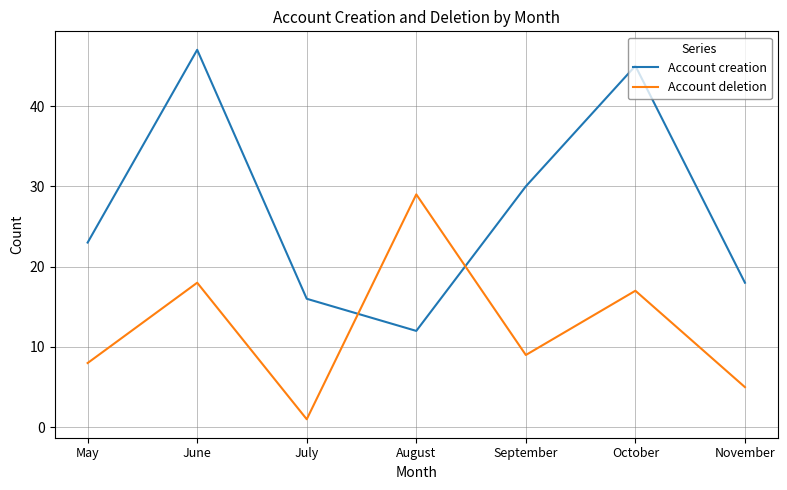

Which category has the highest value across all series?

June